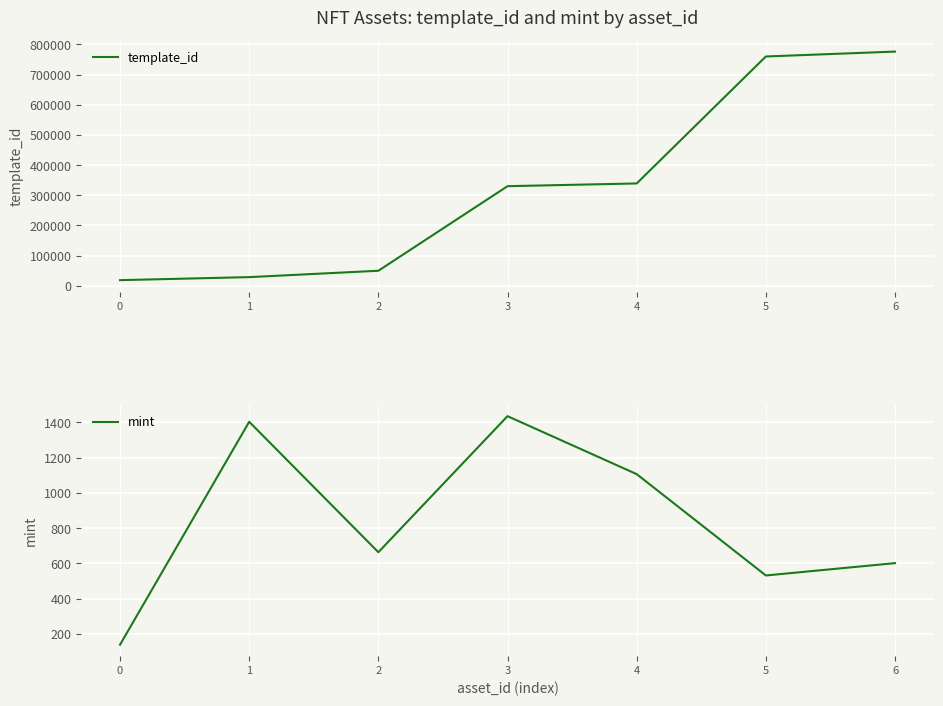

Where is the first local minimum for mint?

2